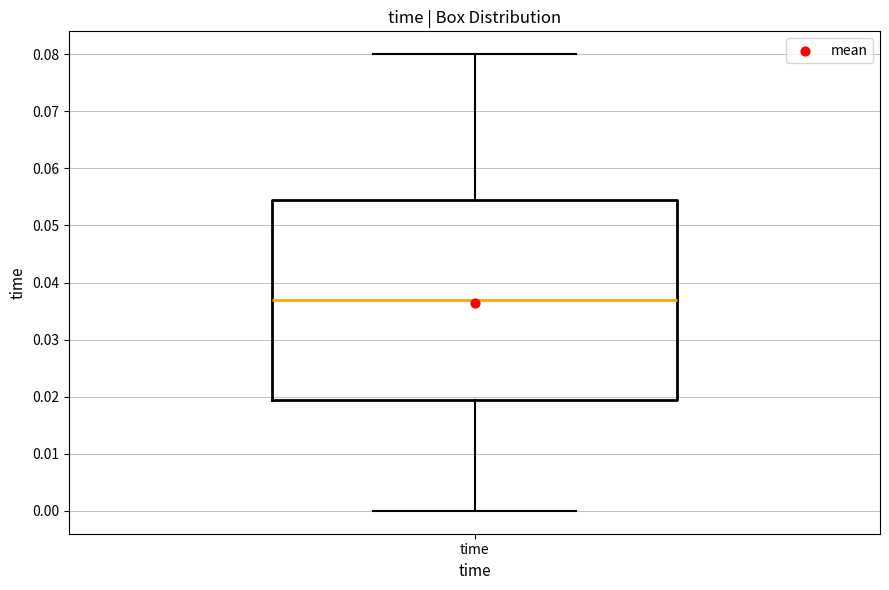

Where is the upper edge of the box for time on the y-axis? The values are not printed on the chart, so give them approximately, as read against the axis.

0.055